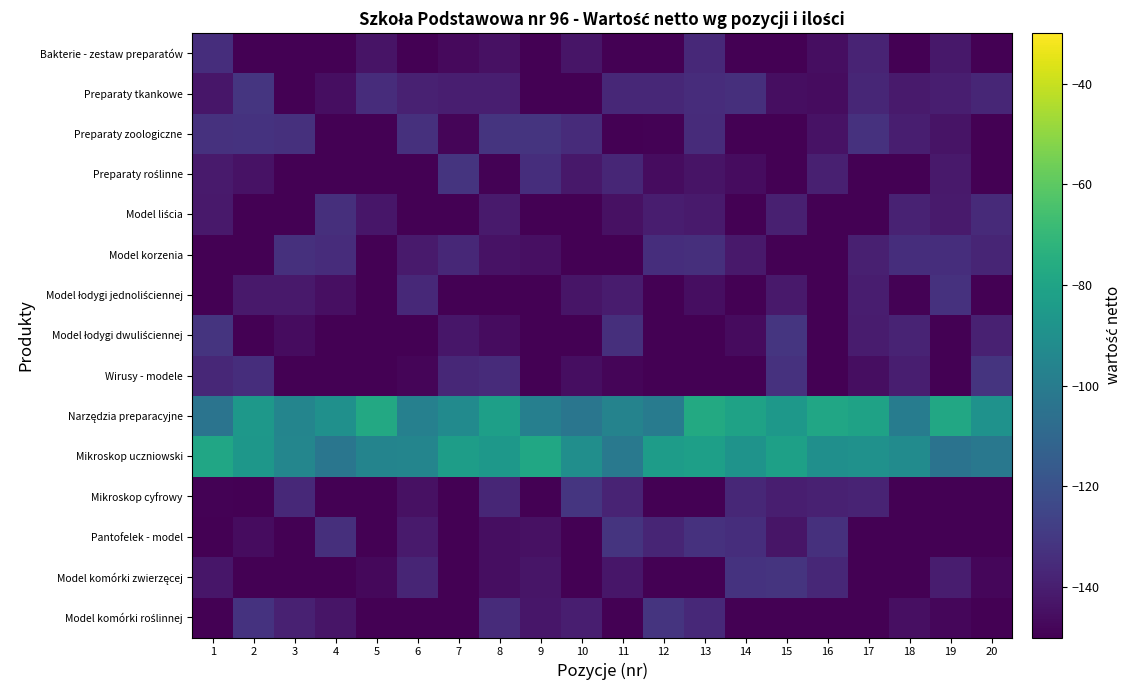

Between 19 and 15, which is larger?

19